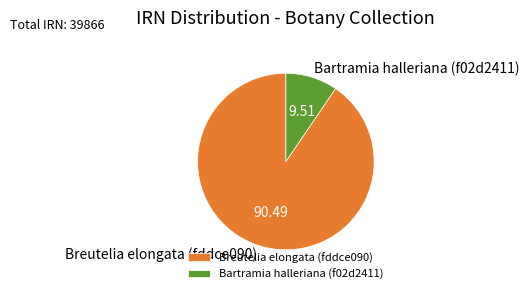

Combined, do Bartramia halleriana (f02d2411) and Breutelia elongata (fddce090) account for over 50%?

Yes